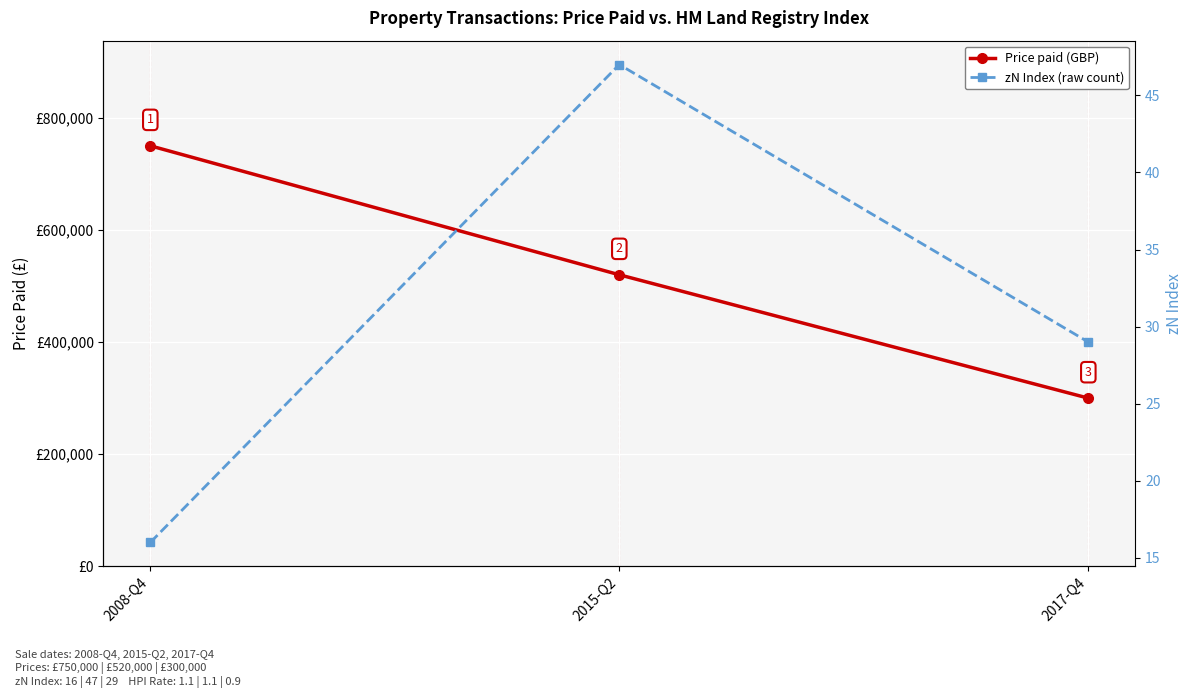

Reading left to right, list all the values displayed in this chart.

Price paid (GBP): 2008-Q4=750000	2015-Q2=520000	2017-Q4=300000
zN Index (raw count): 2008-Q4=16	2015-Q2=47	2017-Q4=29